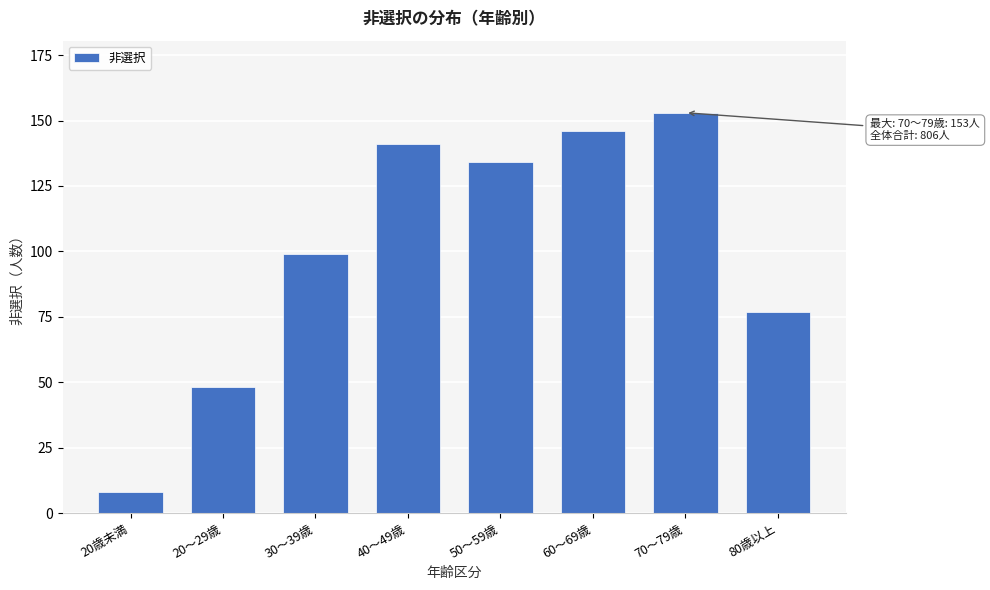

Reading left to right, list all the values displayed in this chart.

8	48	99	141	134	146	153	77